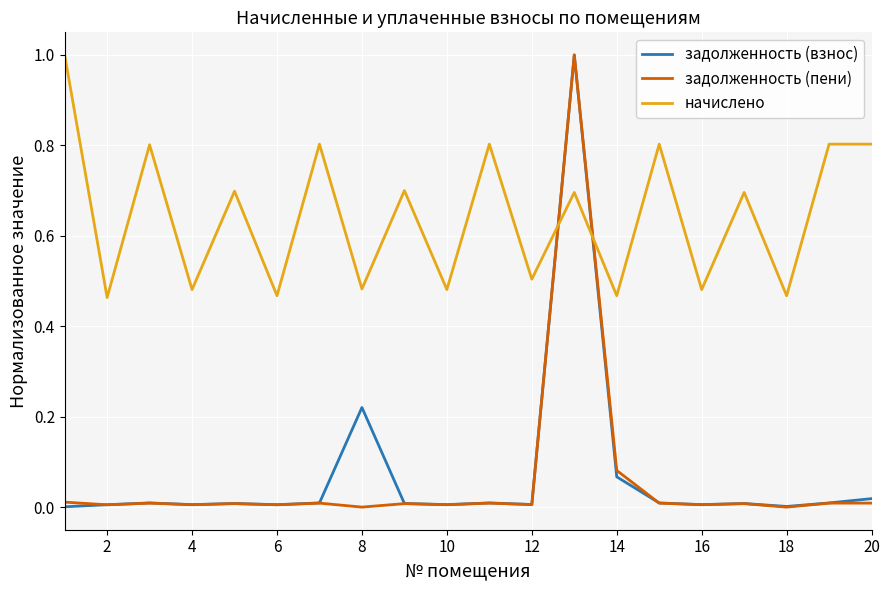

After their last crossing, which series has the higher values: задолженность (пени) or начислено?

начислено